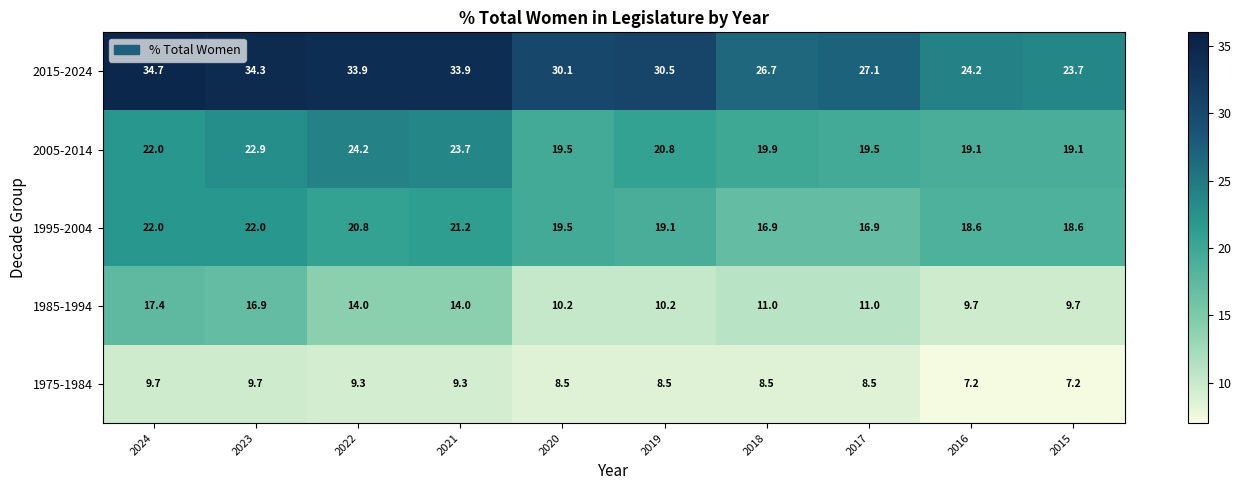

True or false: 1985-1994 has a value of 5.9 at 2016.

False